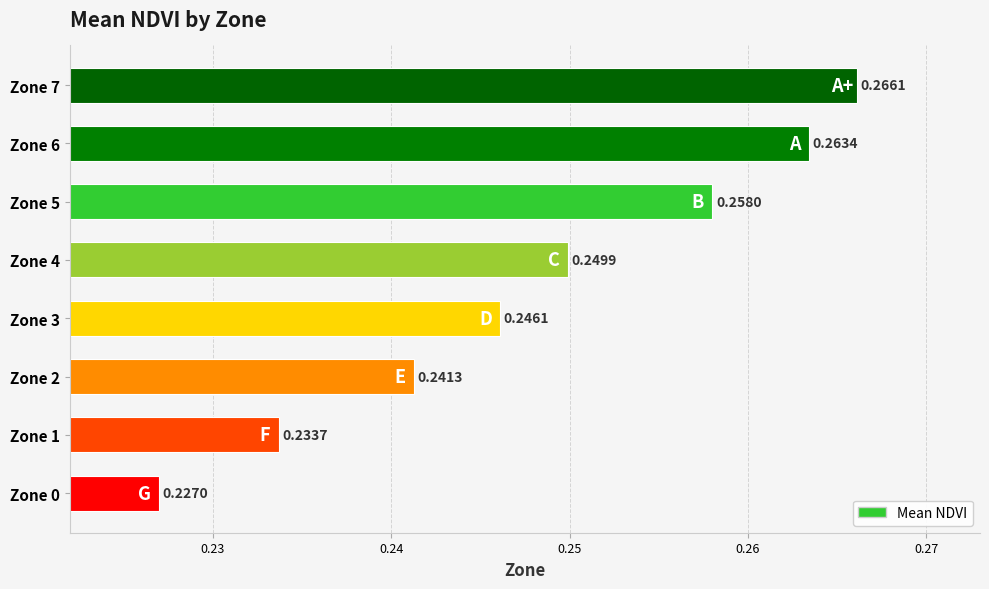

What is the sum of all values?

2.0